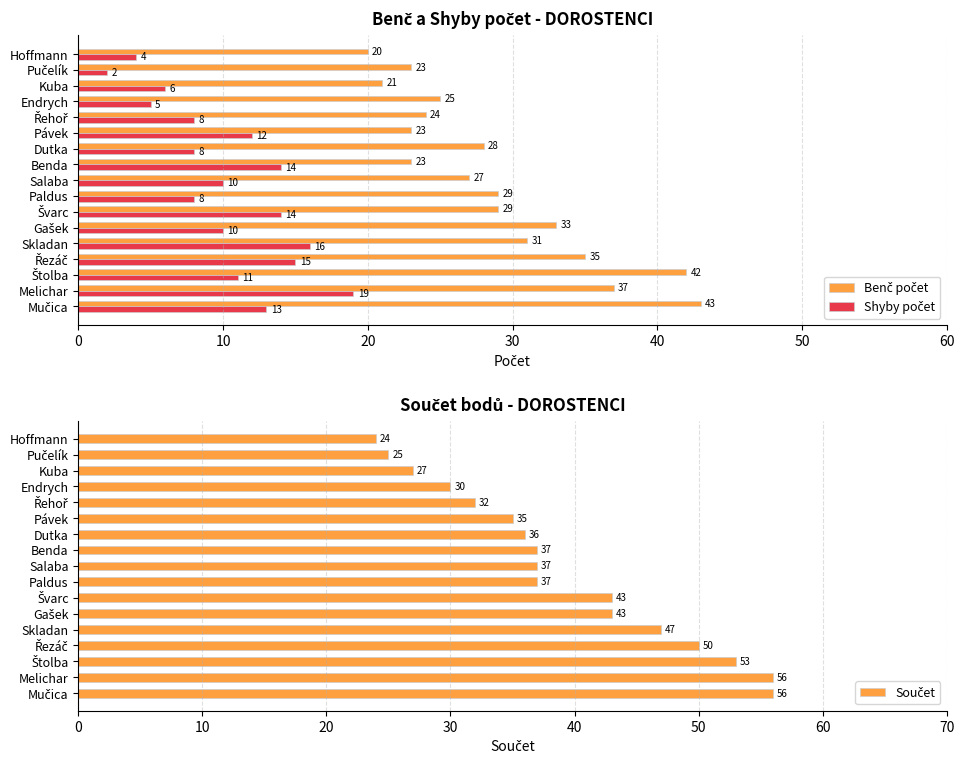

True or false: Shyby počet has a value of 10 at Salaba.

True